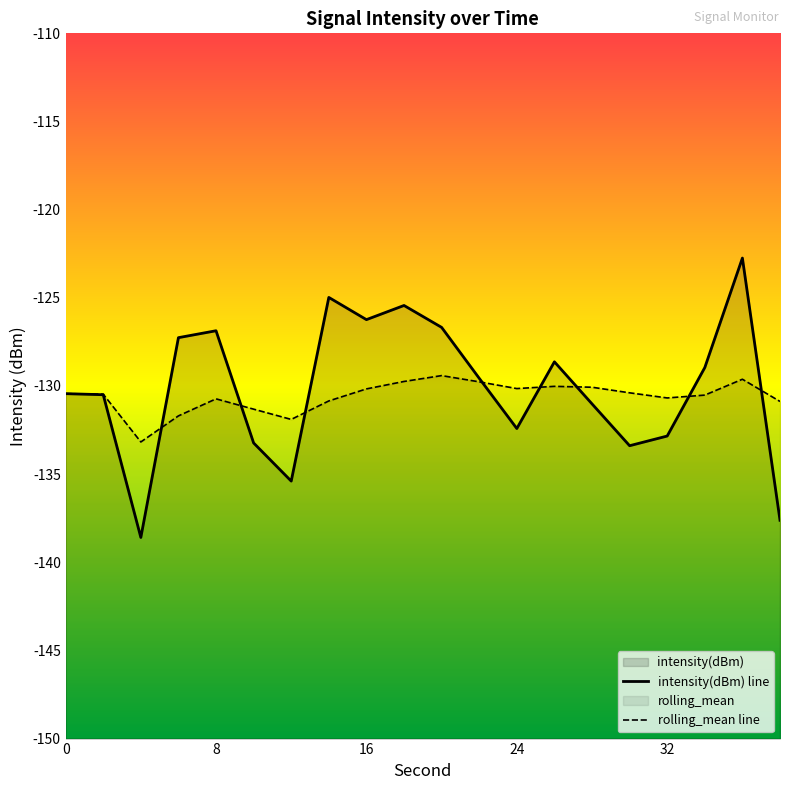

What is the sum of the rolling_mean values at 2 and 6?

-262.2